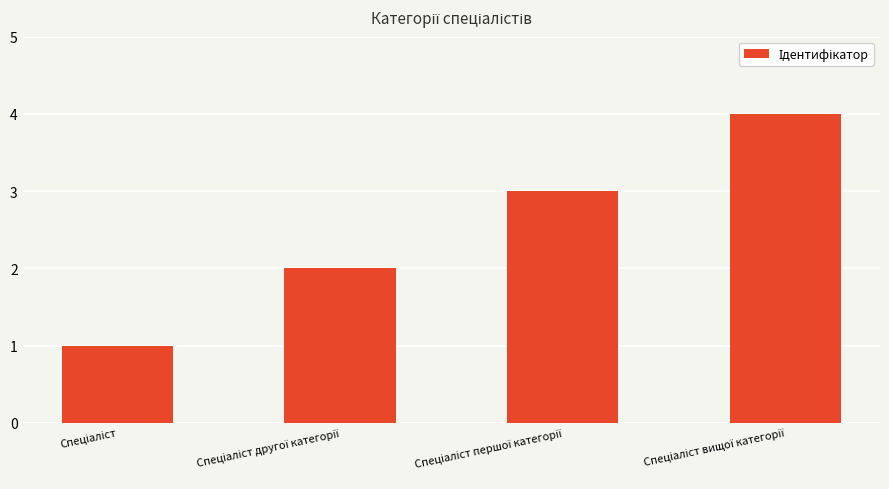

What is the sum of all values?

10